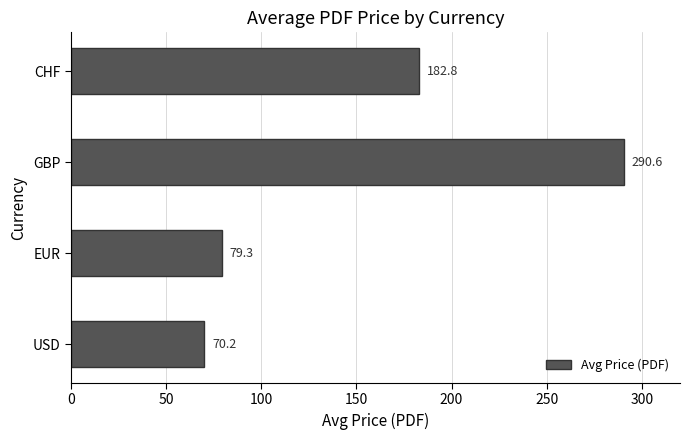

Between GBP and USD, which is larger?

GBP